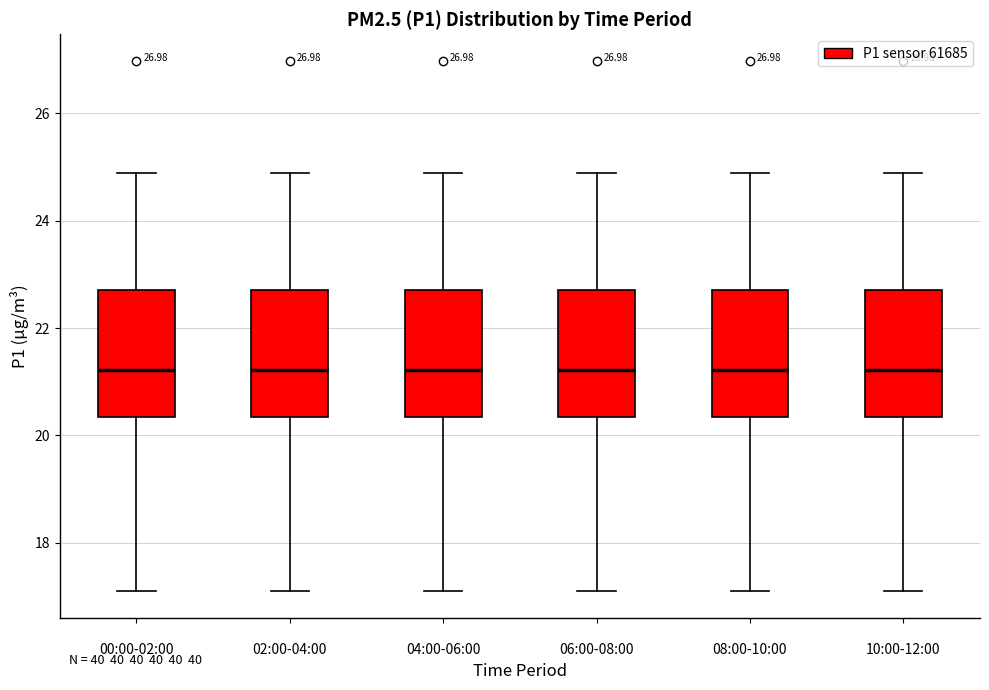

Reading left to right, read every box against the y-axis: the position of its median line, the range the box covers, and the ends of its whiskers. The values are not printed on the chart, so give them approximately, as read against the axis.

00:00-02:00: median 21.2, box 20.4 to 22.8, whiskers 17.2 to 24.8
02:00-04:00: median 21.2, box 20.4 to 22.8, whiskers 17.2 to 24.8
04:00-06:00: median 21.2, box 20.4 to 22.8, whiskers 17.2 to 24.8
06:00-08:00: median 21.2, box 20.4 to 22.8, whiskers 17.2 to 24.8
08:00-10:00: median 21.2, box 20.4 to 22.8, whiskers 17.2 to 24.8
10:00-12:00: median 21.2, box 20.4 to 22.8, whiskers 17.2 to 24.8